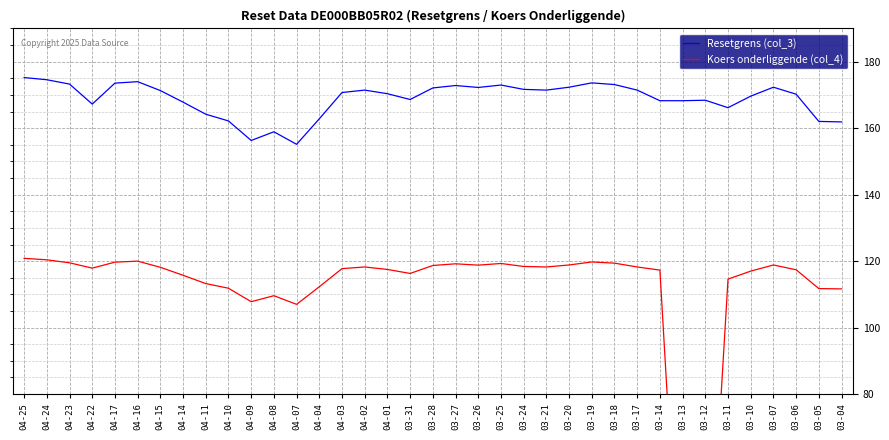

Reading left to right, what are all the values shown in this chart?

Resetgrens (col_3): 175.2	174.6	173.3	167.3	173.6	174.0	171.3	167.8	164.2	162.2	156.3	158.9	155.2	162.8	170.7	171.5	170.4	168.6	172.1	172.8	172.3	173.0	171.7	171.5	172.3	173.6	173.1	171.5	168.3	168.3	168.4	166.2	169.7	172.3	170.2	162.0	161.9
Koers onderliggende (col_4): 120.8	120.4	119.5	117.9	119.7	120.0	118.2	115.8	113.2	111.8	107.8	109.6	107.0	112.3	117.8	118.2	117.5	116.3	118.7	119.2	118.8	119.3	118.4	118.2	118.8	119.8	119.4	118.2	117.3	0.0	0.0	114.6	117.0	118.8	117.4	111.8	111.7